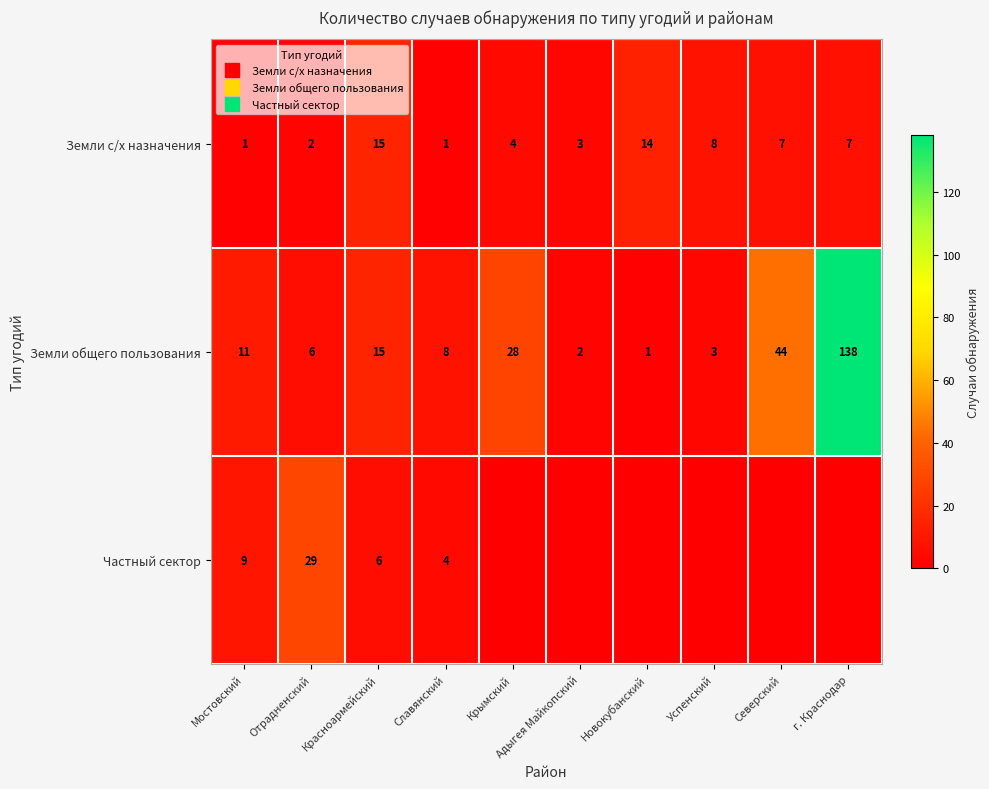

Which series changed the most between Красноармейский and Северский?

Земли общего пользования